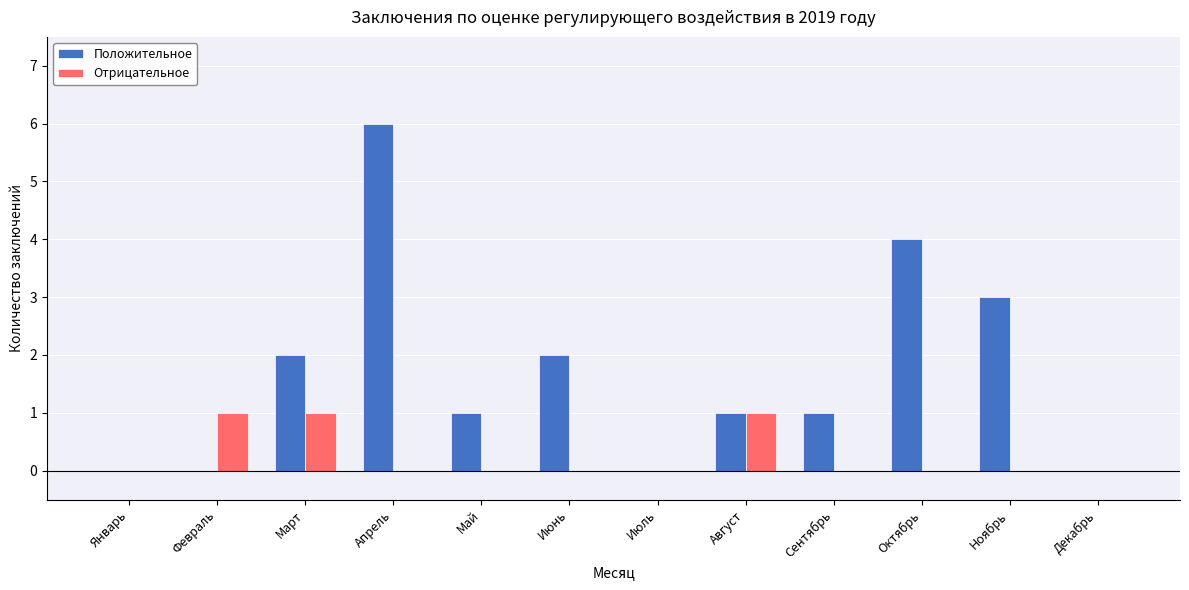

How many data points does each series have?

12